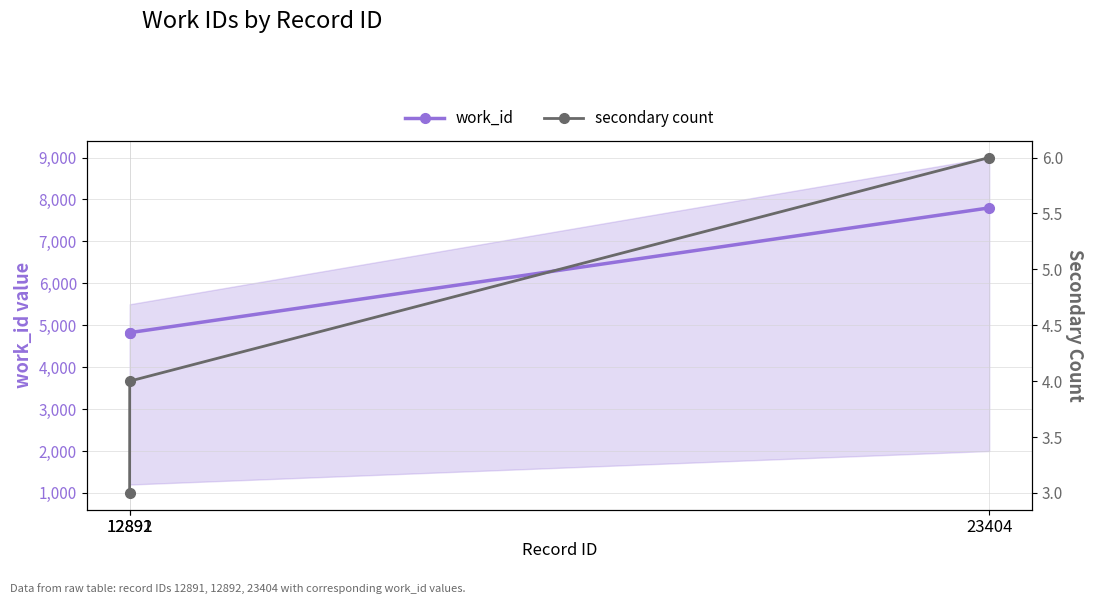

Where is secondary count nearest to the value 4?

12892